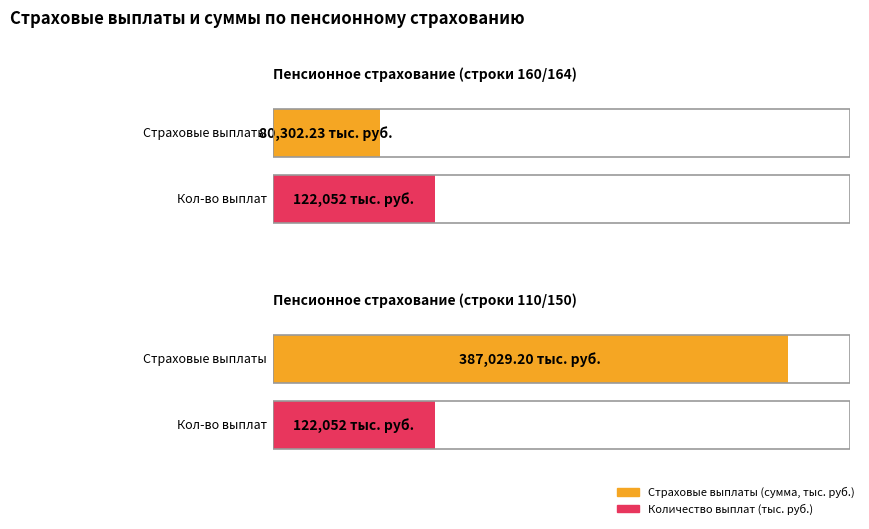

Rank the categories by Average utilization value from lowest to highest.

Пенсионное страхование (строки 160/164), Пенсионное страхование (строки 110/150)